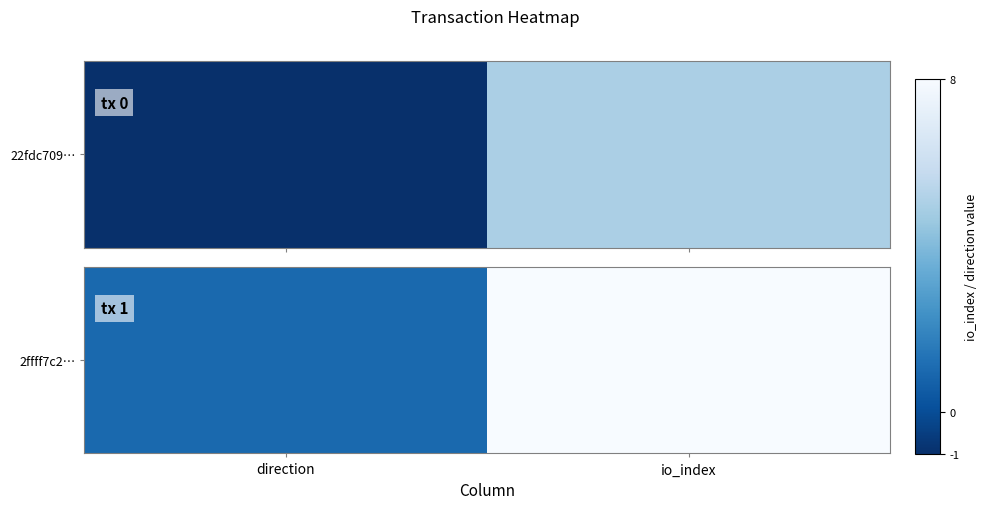

What is the ratio of the value at io_index to the value at direction?

8.0